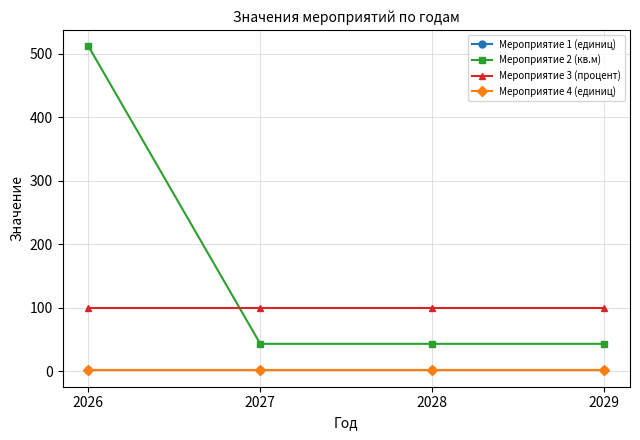

True or false: Мероприятие 2 (кв.м) has more than 0 points higher than both neighbors.

False